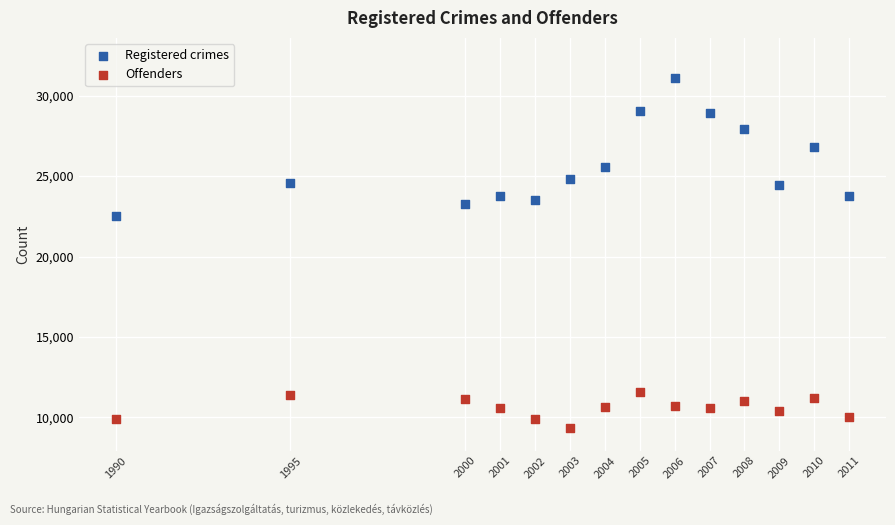

Which series has the widest spread of Y values?

Registered crimes